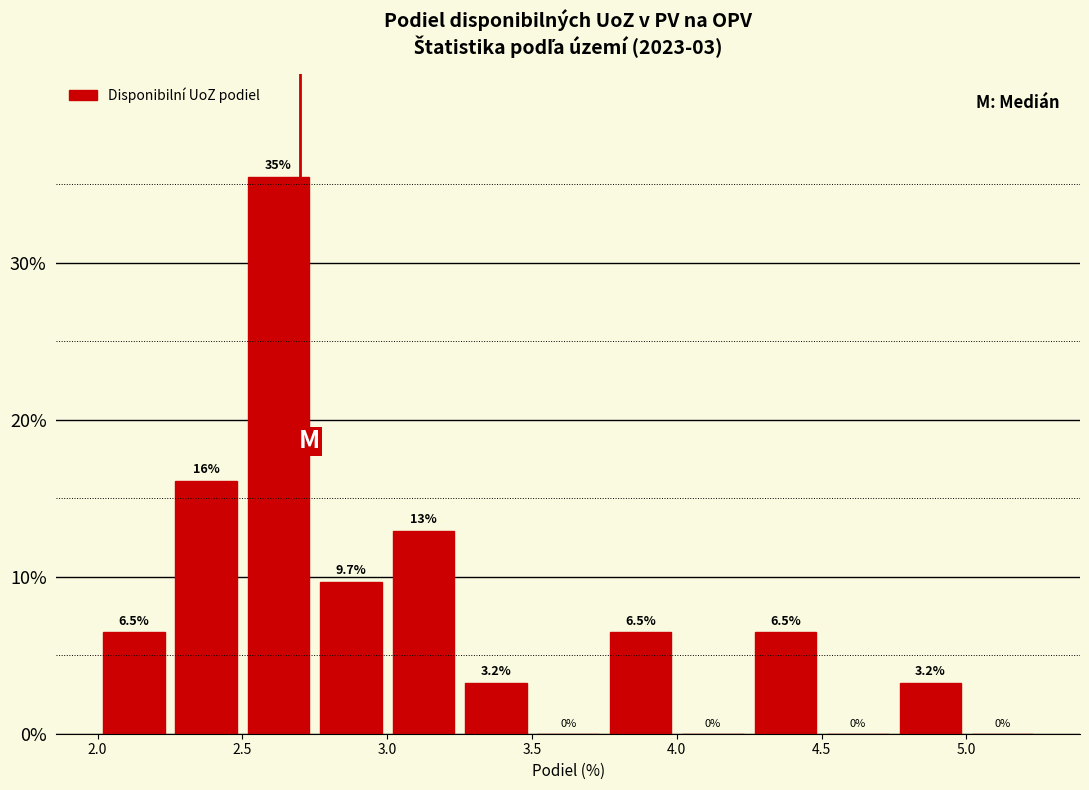

Over which range of the x-axis is the bar tallest?

2.50 to 2.75